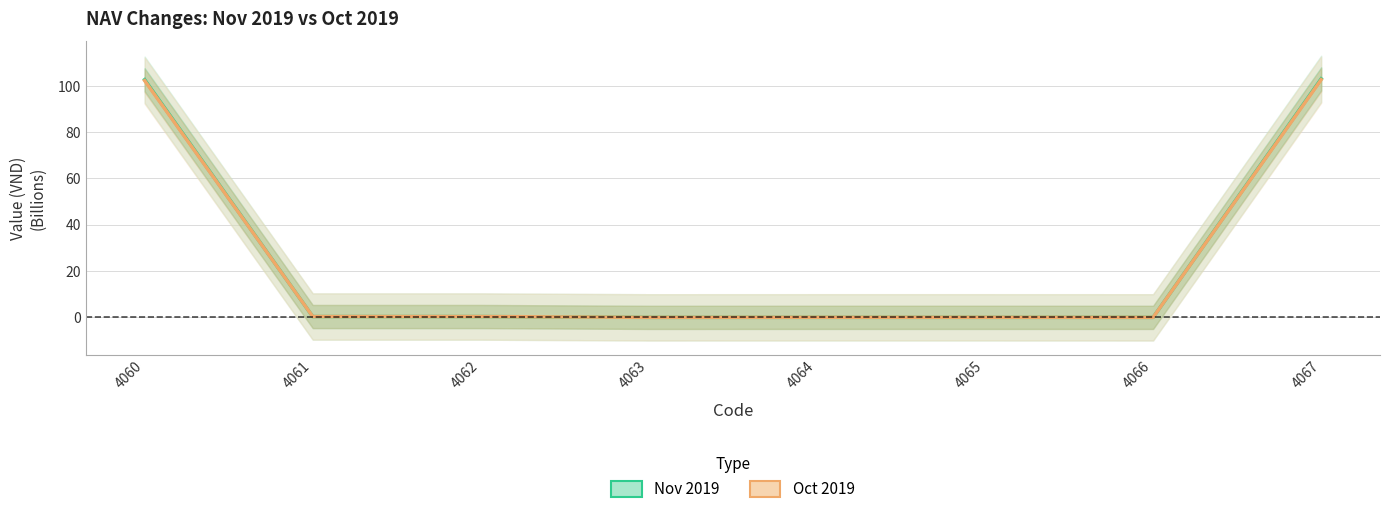

Is it true that Nov 2019 equals 0.0 at 4064?

False